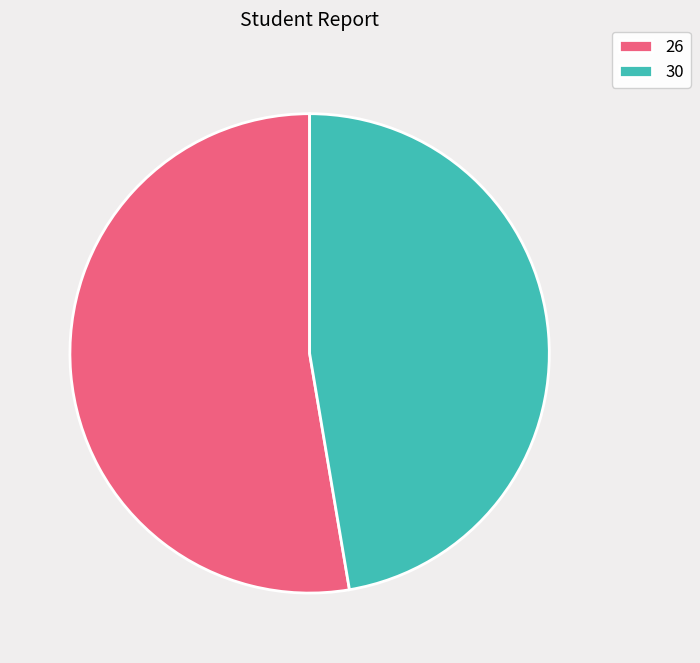

Is it true that 26 is 53% of the pie?

True